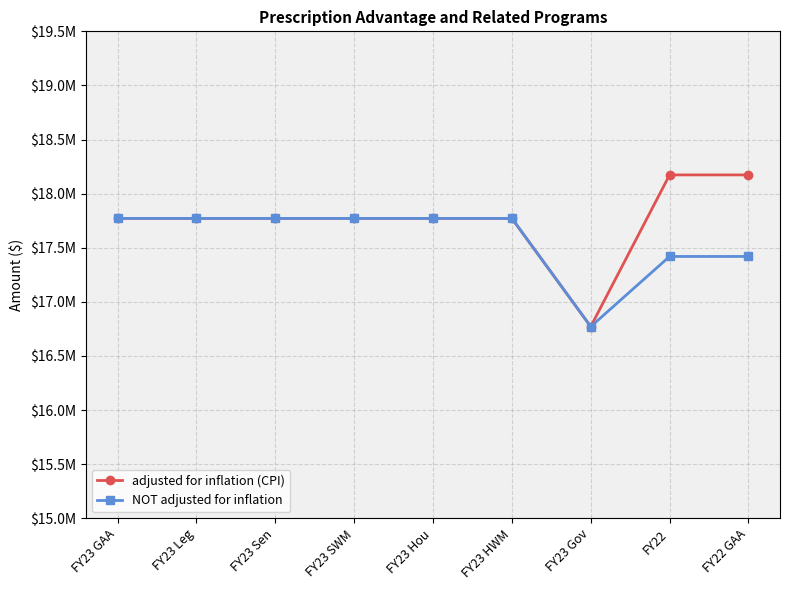

Does the chart have visible grid lines?

Yes